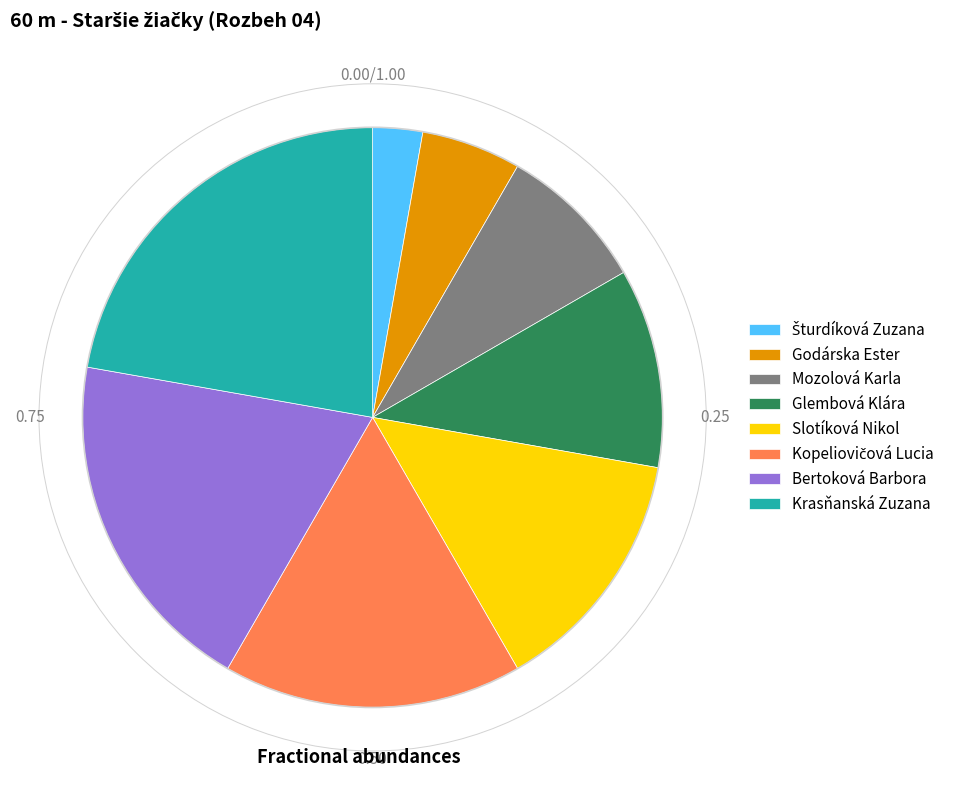

Approximately how many times larger is the value at Slotíková Nikol compared to Bertoková Barbora?

0.7